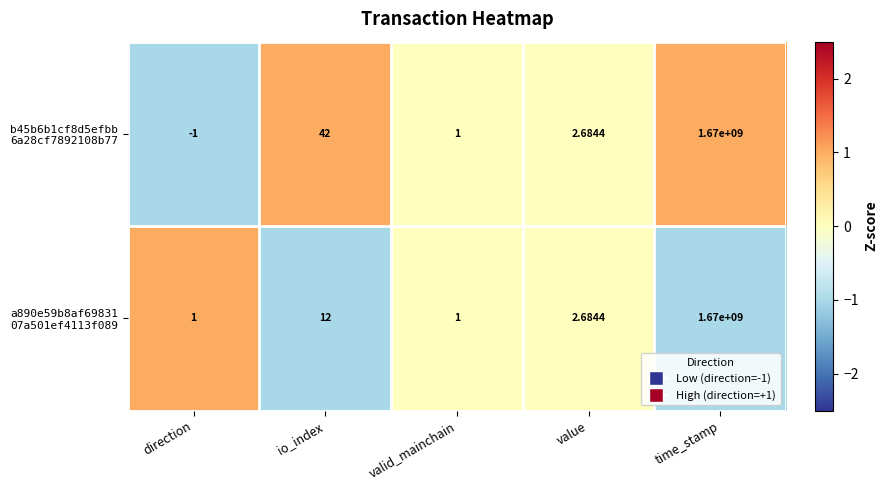

Which label corresponds to the largest value in the chart?

time_stamp